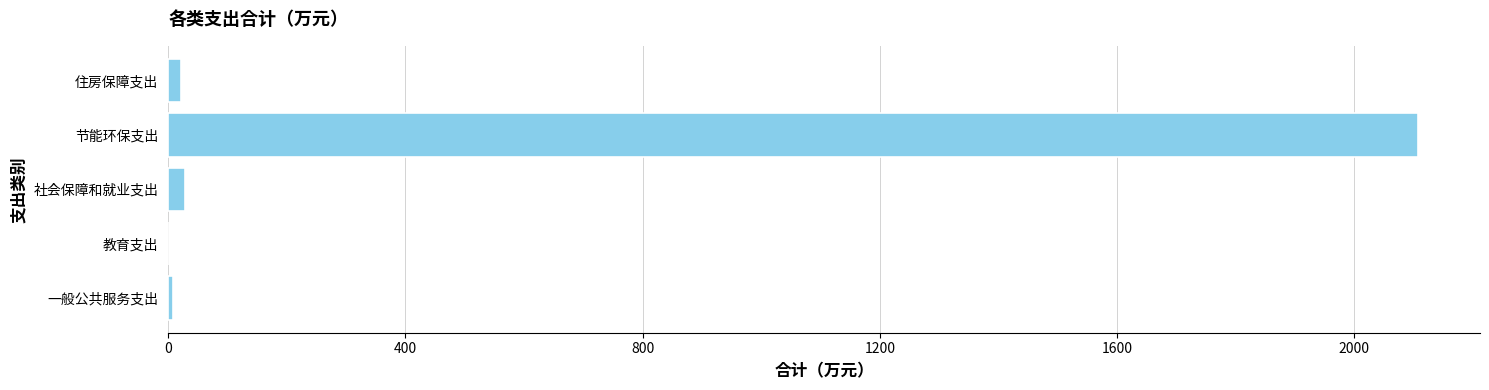

Between 教育支出 and 节能环保支出, which is larger?

节能环保支出